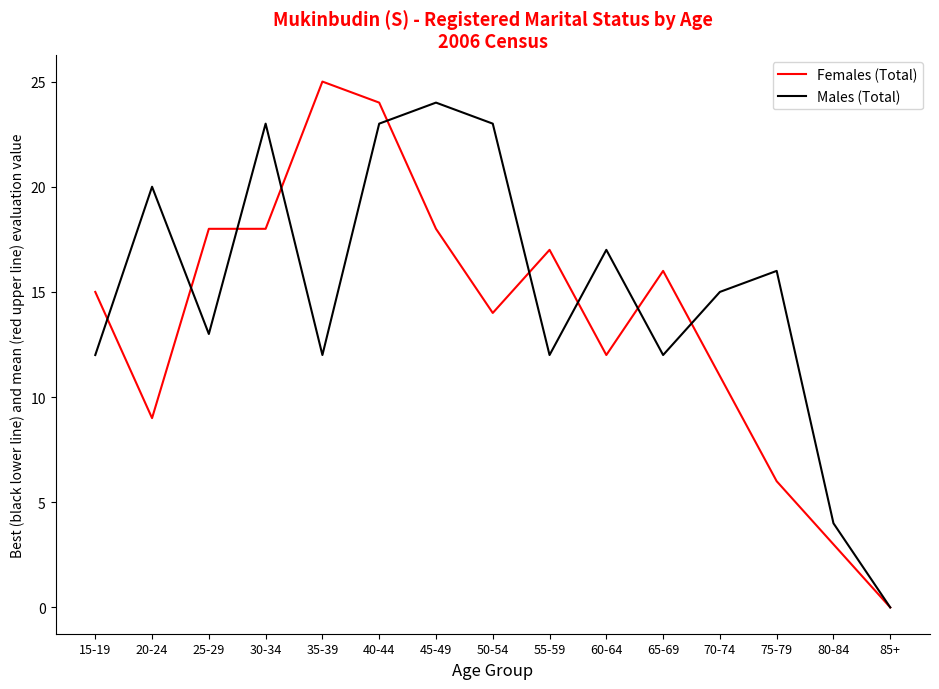

True or false: Males (Total) has more than 1 interior local peaks.

True